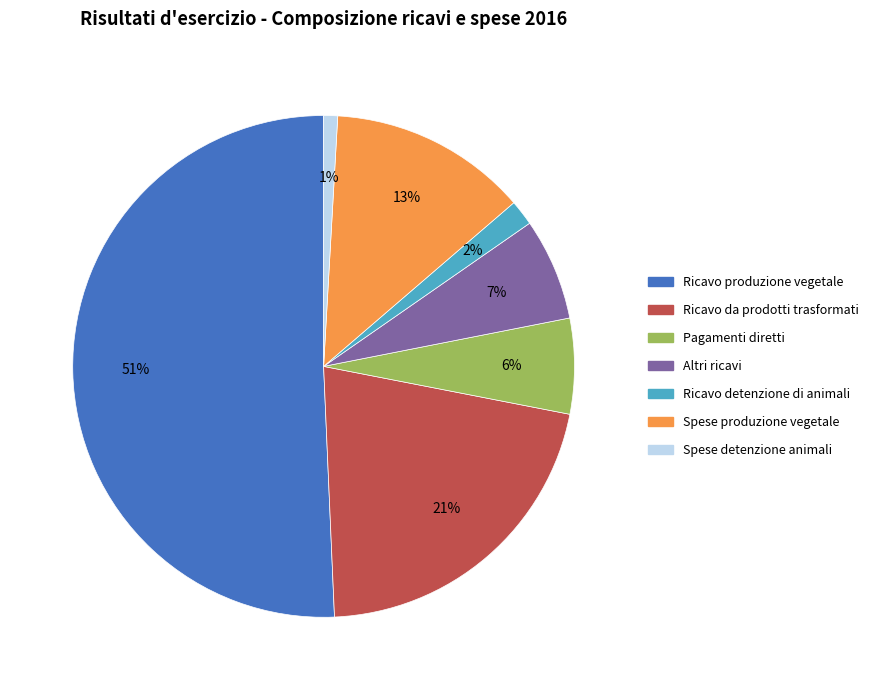

How many segments does this pie chart have?

7